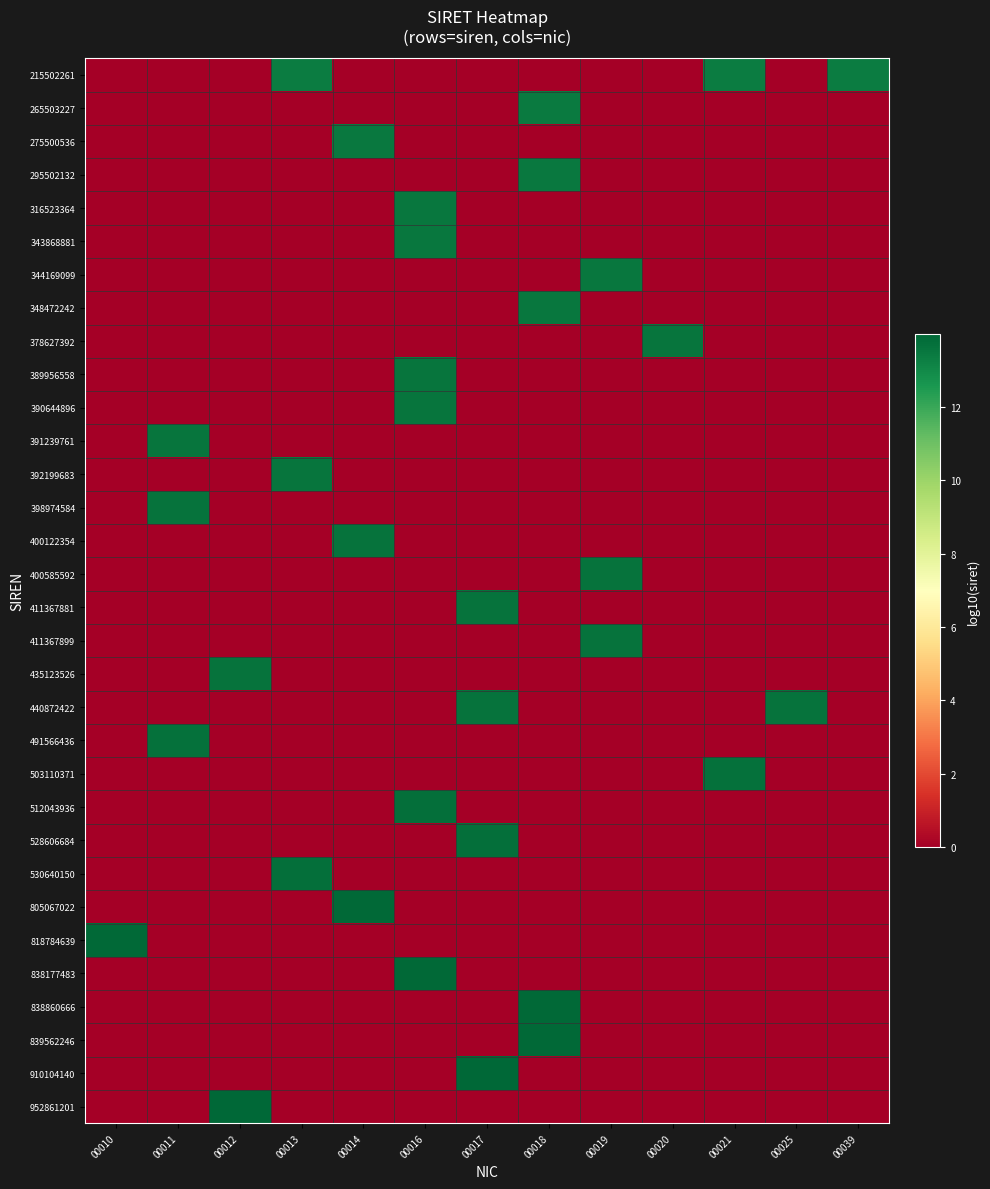

What is the total value across all series at 00019?

40.8